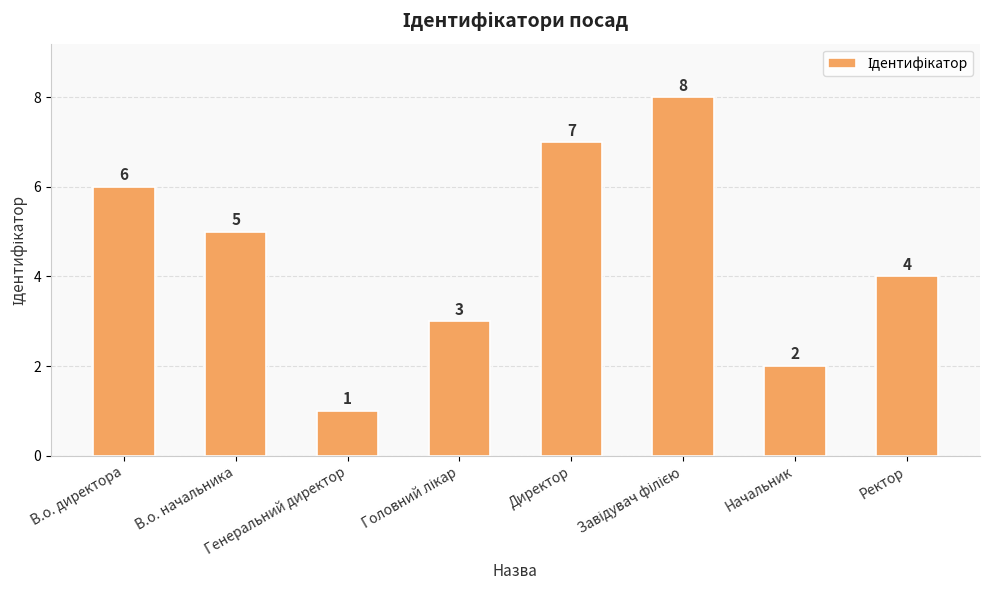

The value at Начальник is 3. True or false?

False